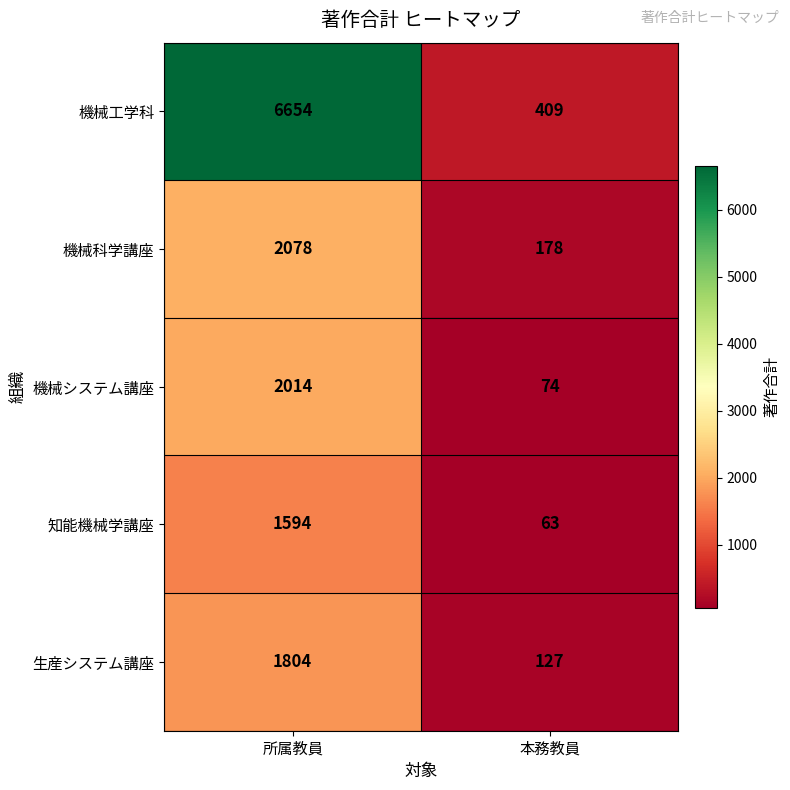

Which series has the largest range (max minus min)?

機械工学科